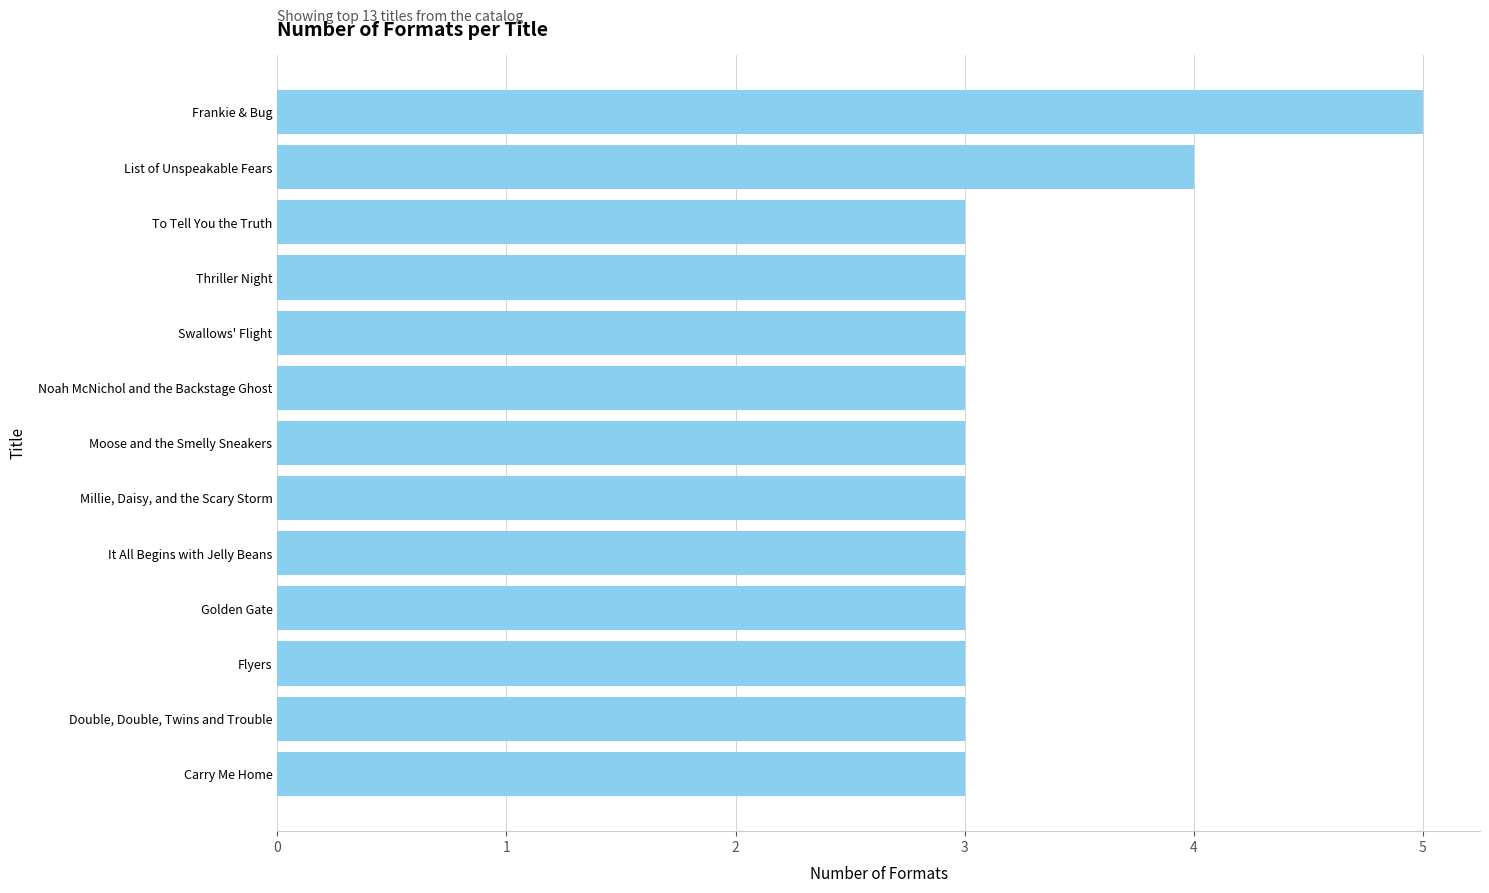

What is the difference between the maximum and minimum values?

2